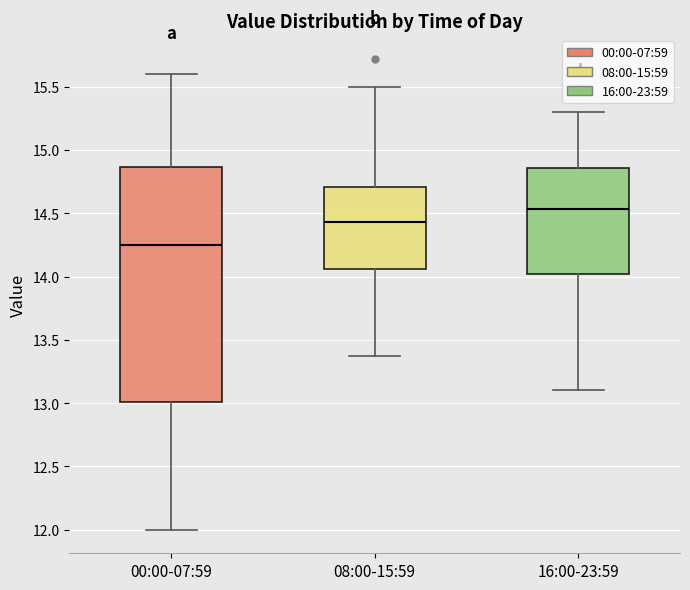

Reading left to right, transcribe this box plot: for each box, give where its median line is, the range the box spans, and where its two whiskers end, as read against the y-axis. The values are not printed on the chart, so give them approximately, as read against the axis.

00:00-07:59: median 14.25, box 13.00 to 14.85, whiskers 12.00 to 15.60
08:00-15:59: median 14.45, box 14.05 to 14.70, whiskers 13.35 to 15.50
16:00-23:59: median 14.55, box 14.00 to 14.85, whiskers 13.10 to 15.30